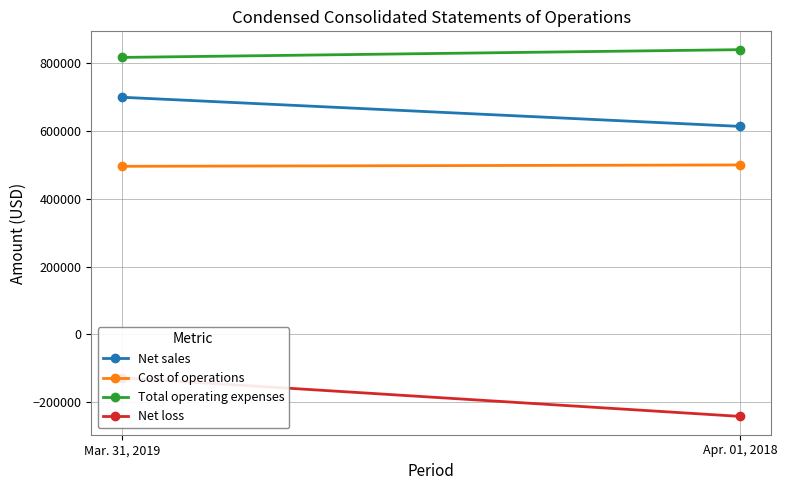

The value of Cost of operations at Apr. 01, 2018 is 275069. True or false?

False